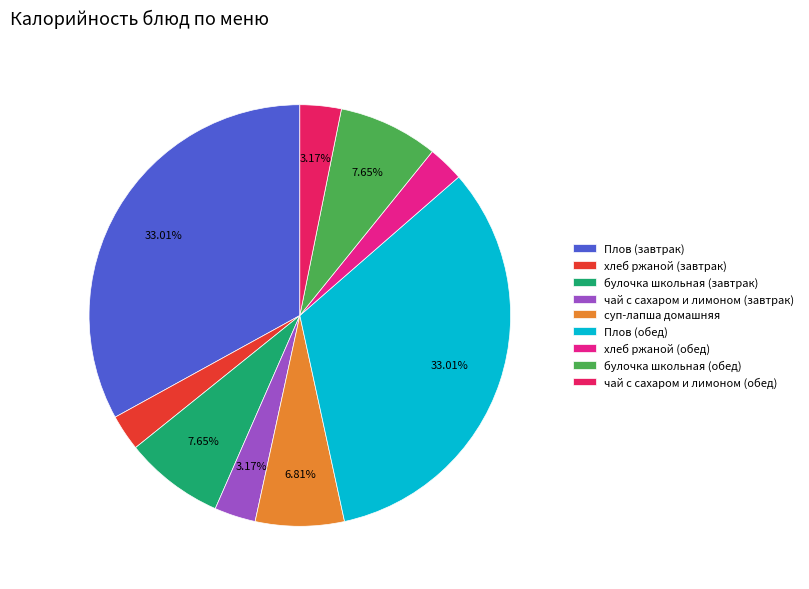

Do чай с сахаром и лимоном (обед) and суп-лапша домашняя together represent more than half of the pie?

No